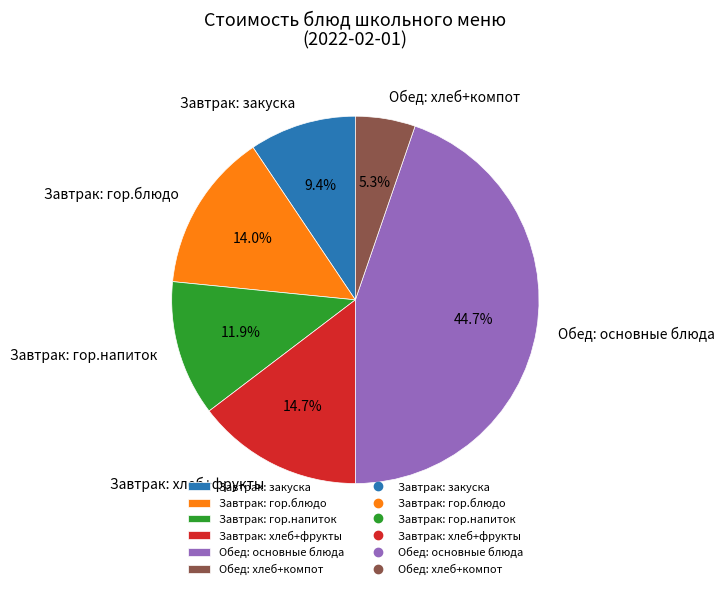

What is the smallest slice in the pie chart?

Обед: хлеб+компот